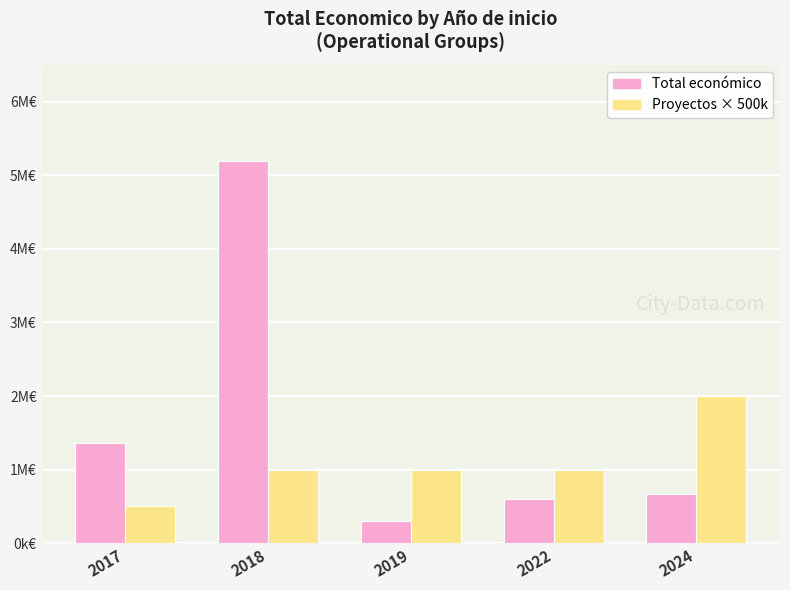

Reading left to right, transcribe all the data shown in this chart.

Total económico: 1369006	5187255	308500	596368	672807
Proyectos × 500k: 500000	1000000	1000000	1000000	2000000